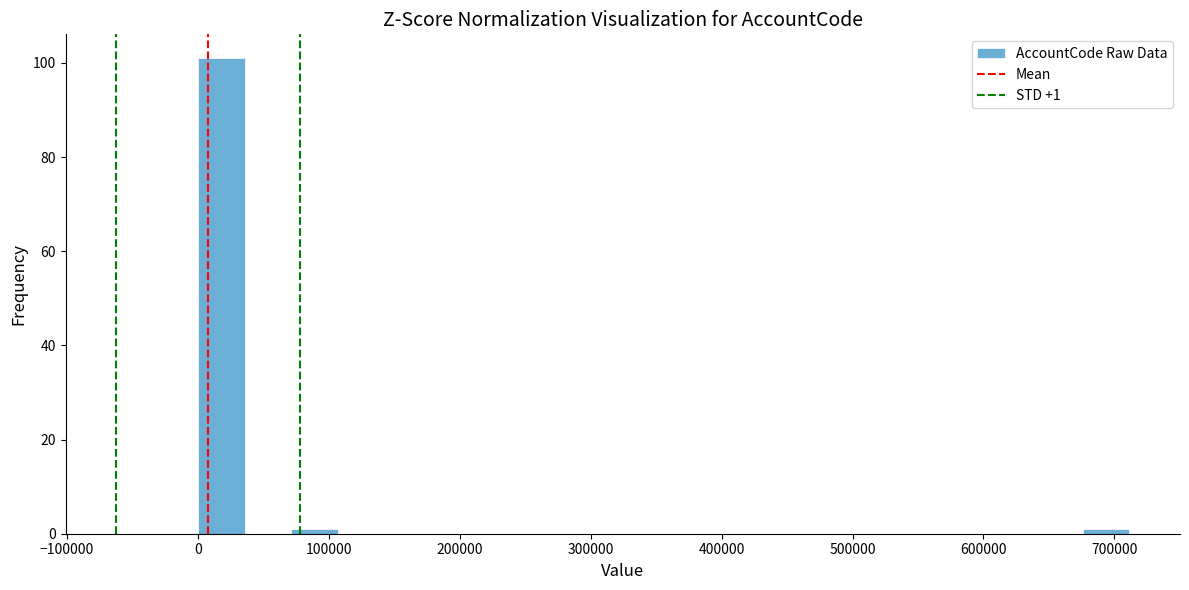

Read against the x-axis, roughly where is the centre of the tallest bar?

20000